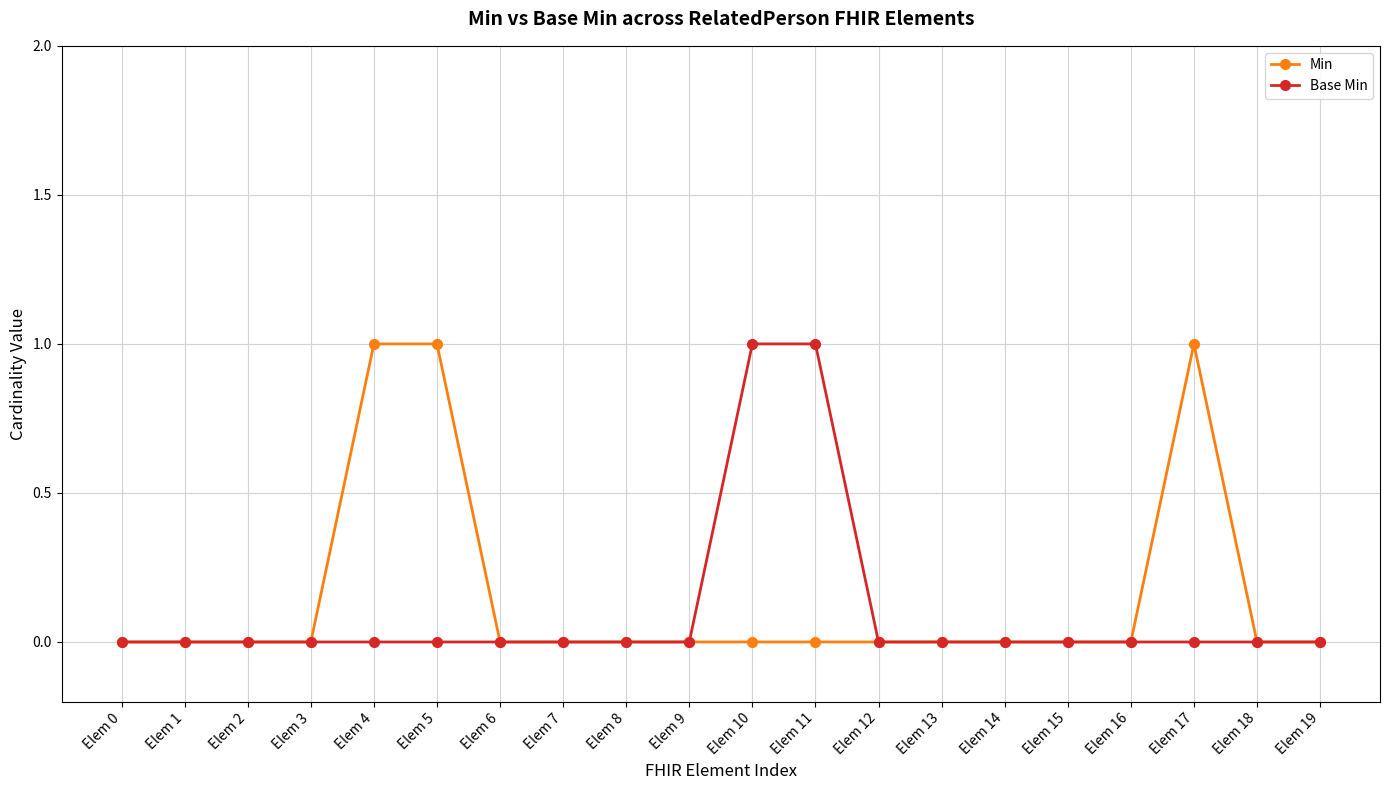

What is the value of the Base Min point at the 11th from the left?

1